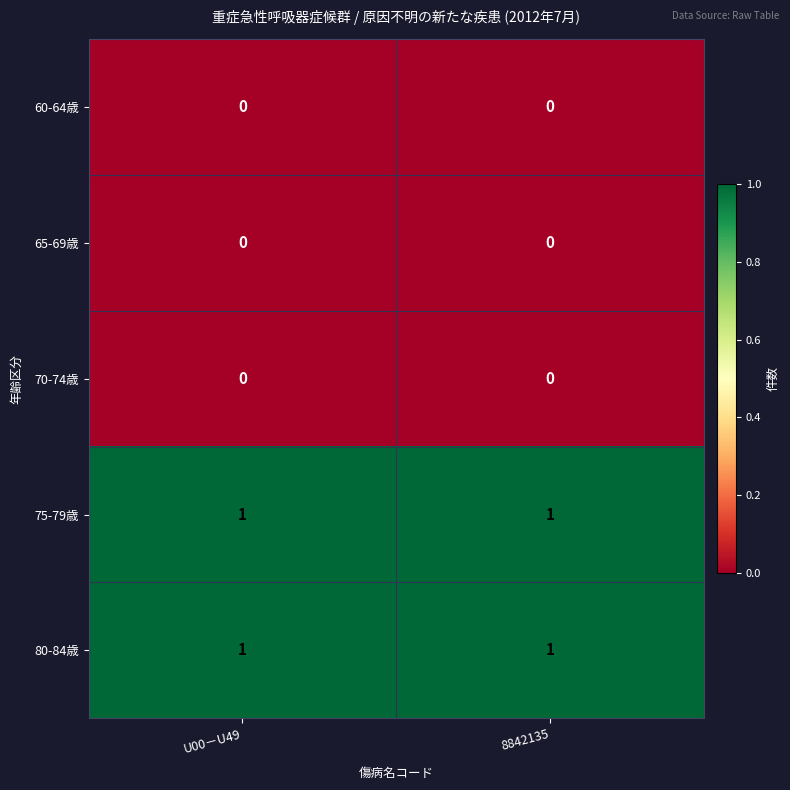

Is it true that 70-74歳 equals 0 at 8842135?

True